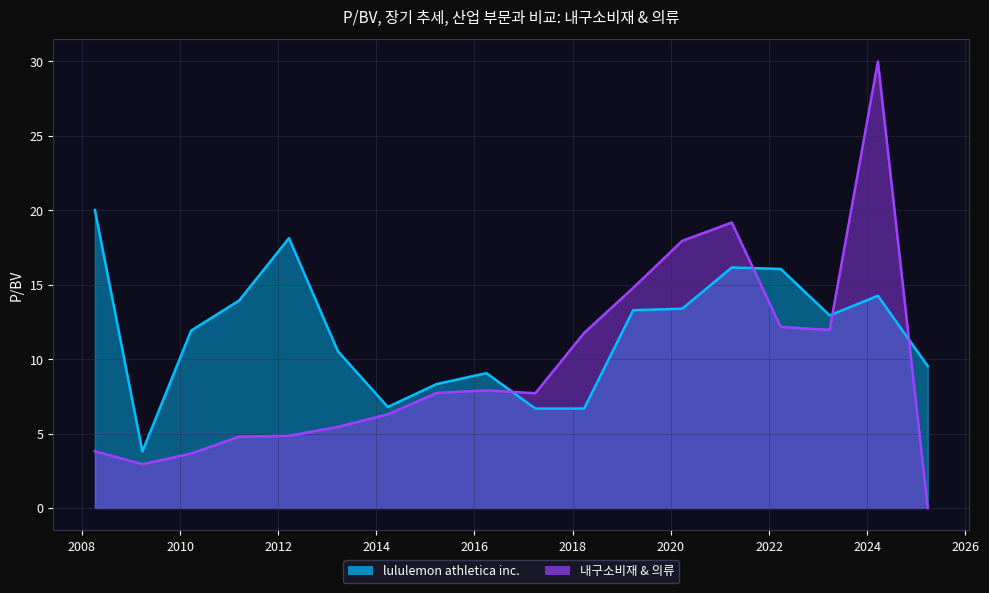

What is the ratio of the value at 2010-03-25 to the value at 2015-03-26?

1.4